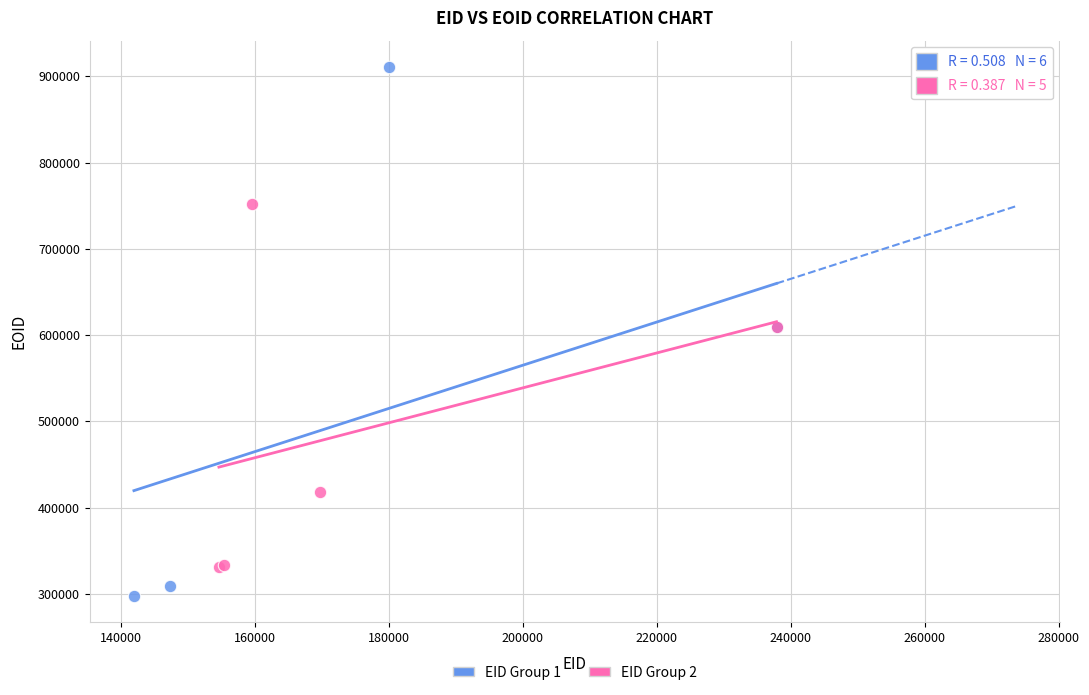

Which series contains the highest Y value?

EID Group 1